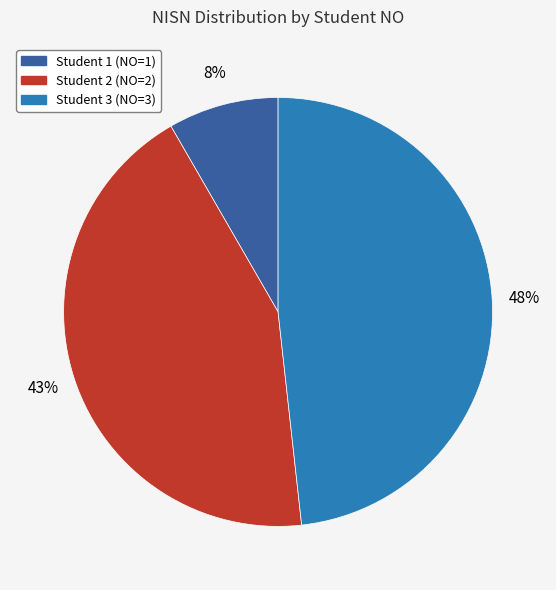

Is there any slice that represents more than half of the pie?

No